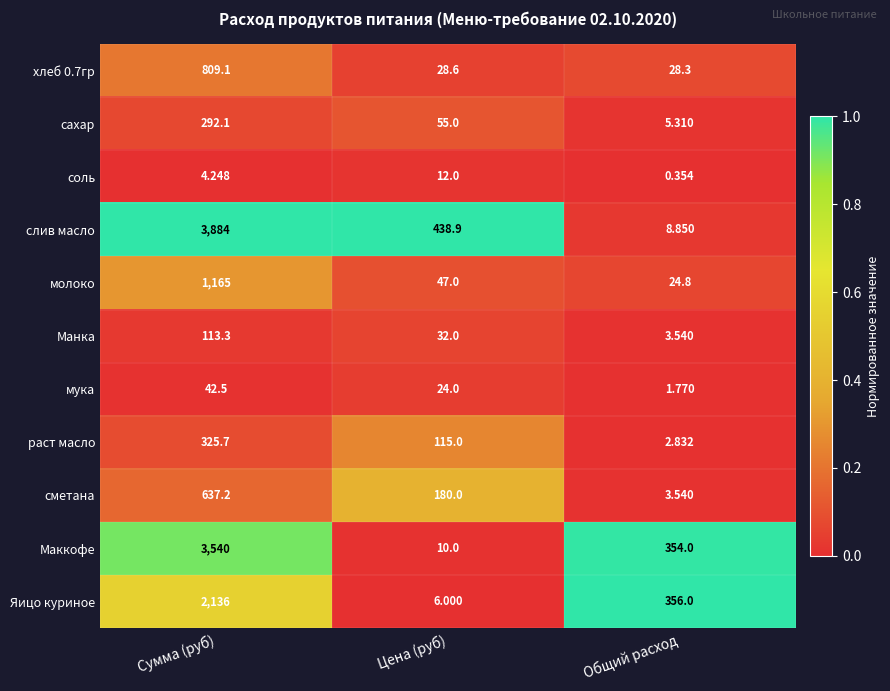

Which series changed the most between Цена (руб) and Общий расход?

слив масло